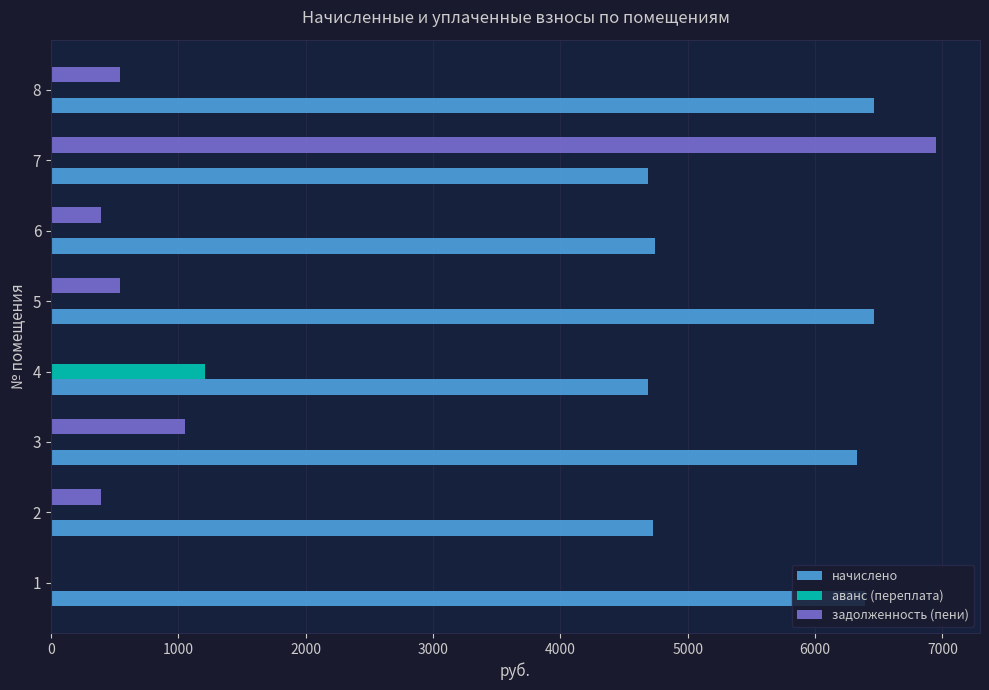

What is the maximum value for задолженность (пени)?

6947.2